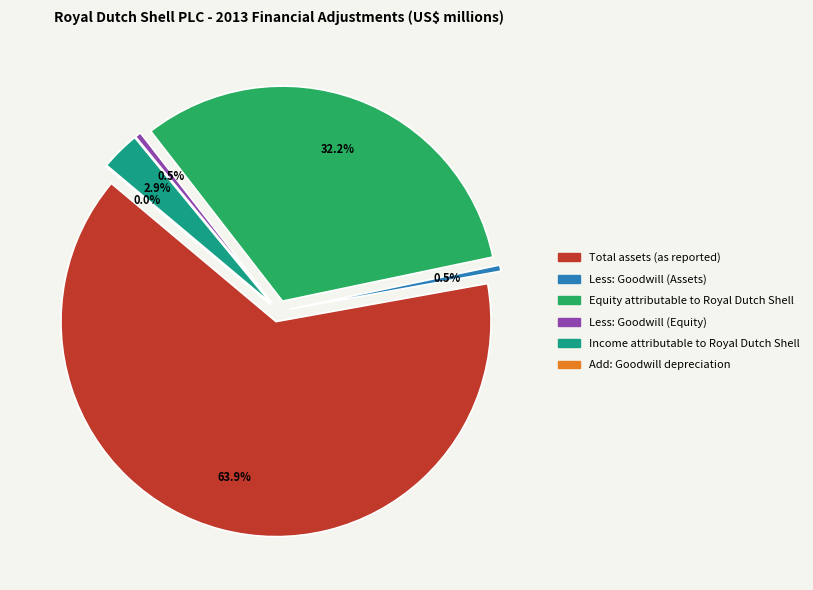

Which slice is the largest?

Total assets (as reported)